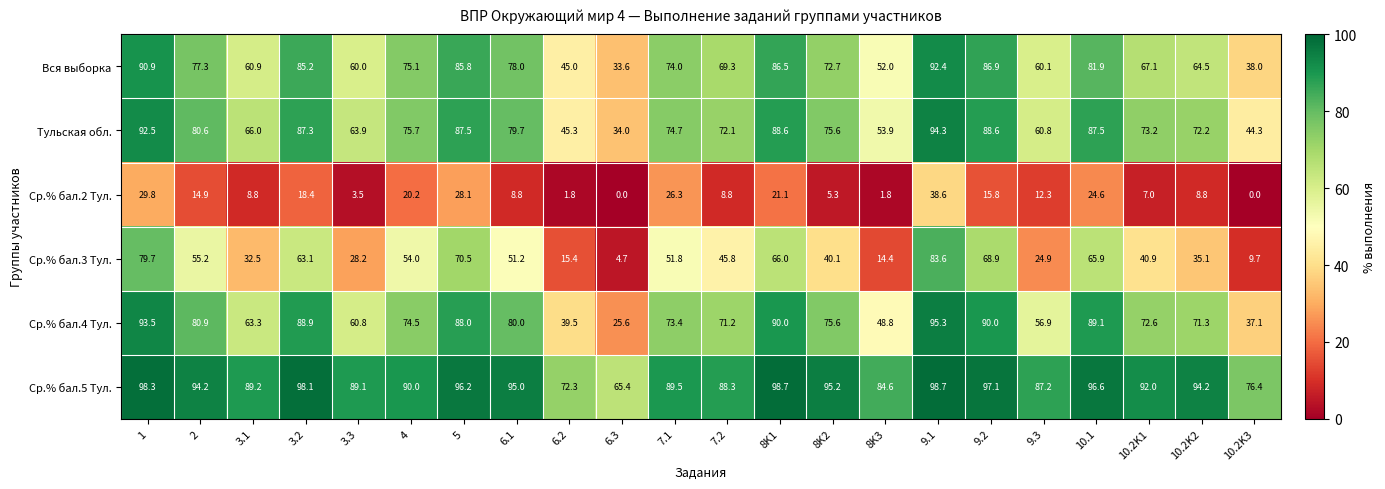

Is it true that Ср.% бал.2 Тул. equals 45.6 at 1?

False